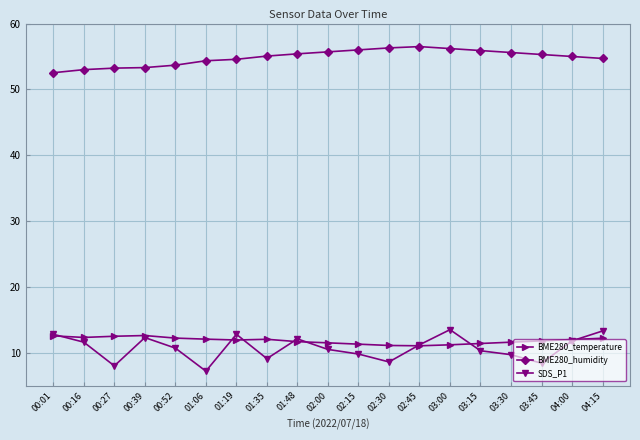

True or false: SDS_P1 has more than 0 interior local peaks.

True